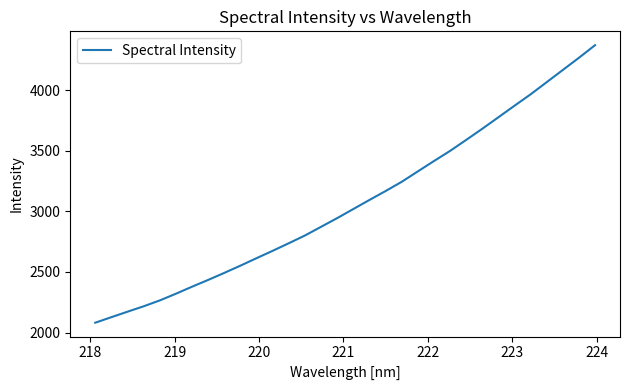

What is the smallest value displayed?

2080.9